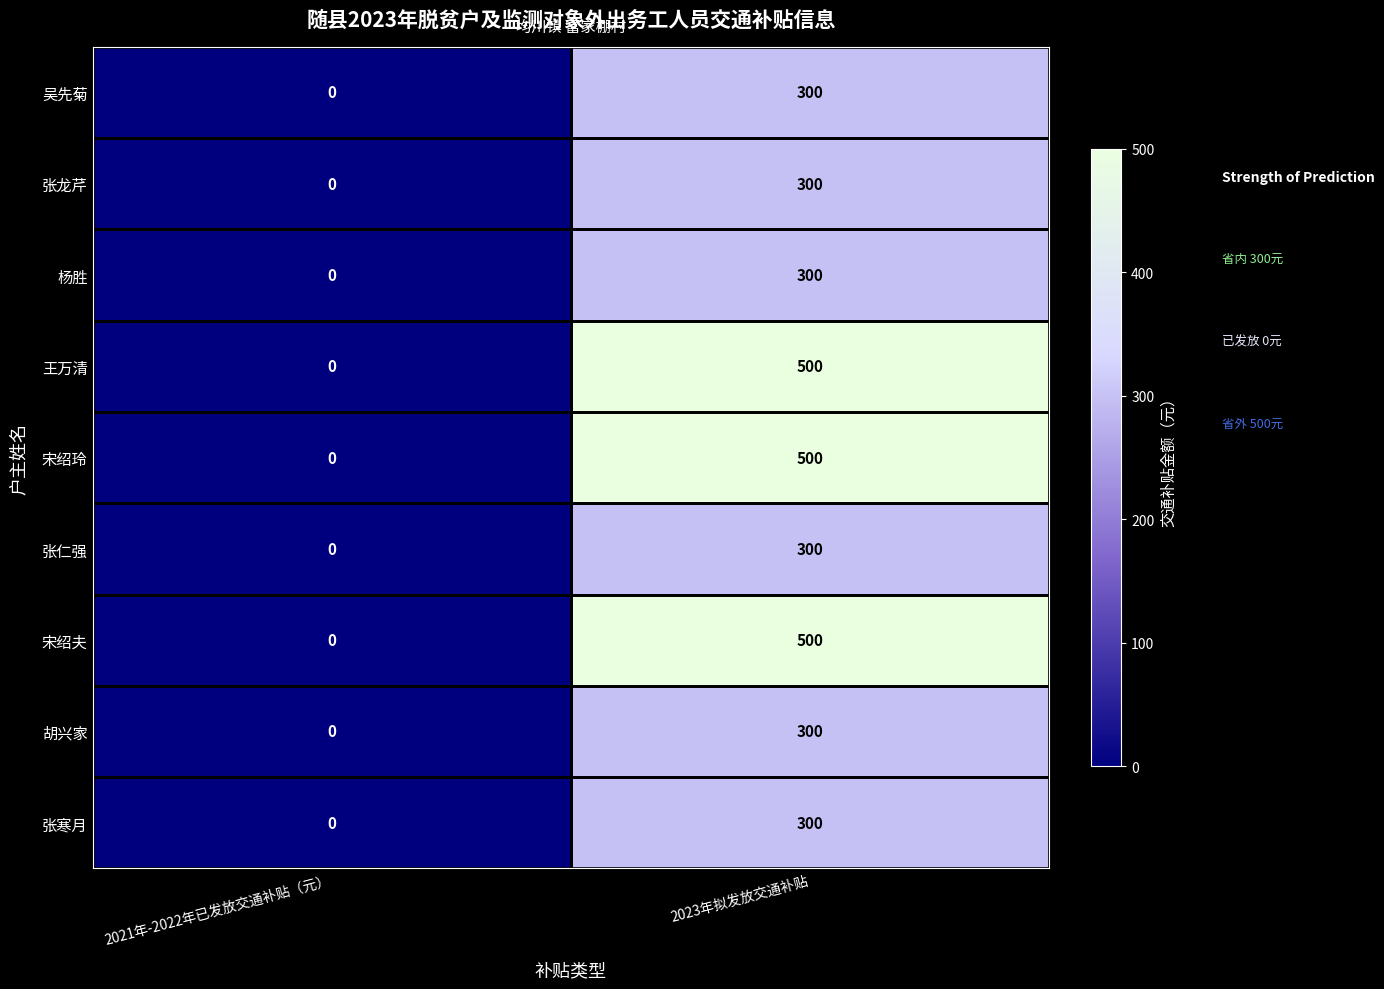

Where is 吴先菊 nearest to the value 150?

2021年-2022年已发放交通补贴（元）